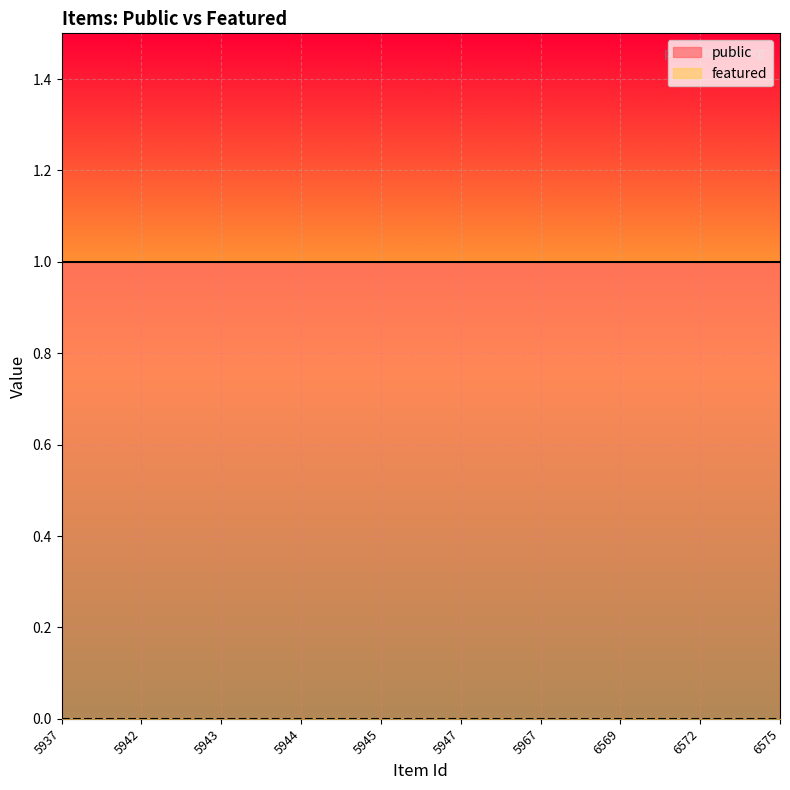

How many distinct data groups are displayed?

2